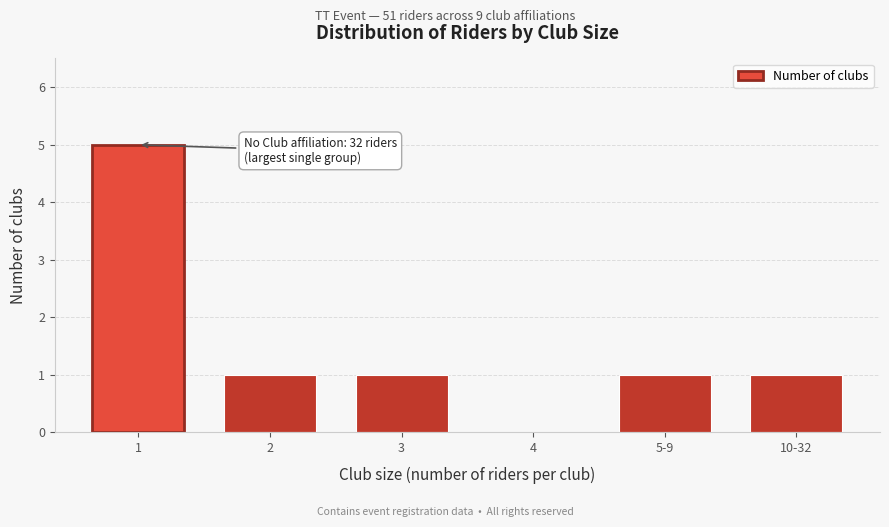

Reading left to right, transcribe all the data shown in this chart.

1=5	2=1	3=1	4=0	5-9=1	10-32=1